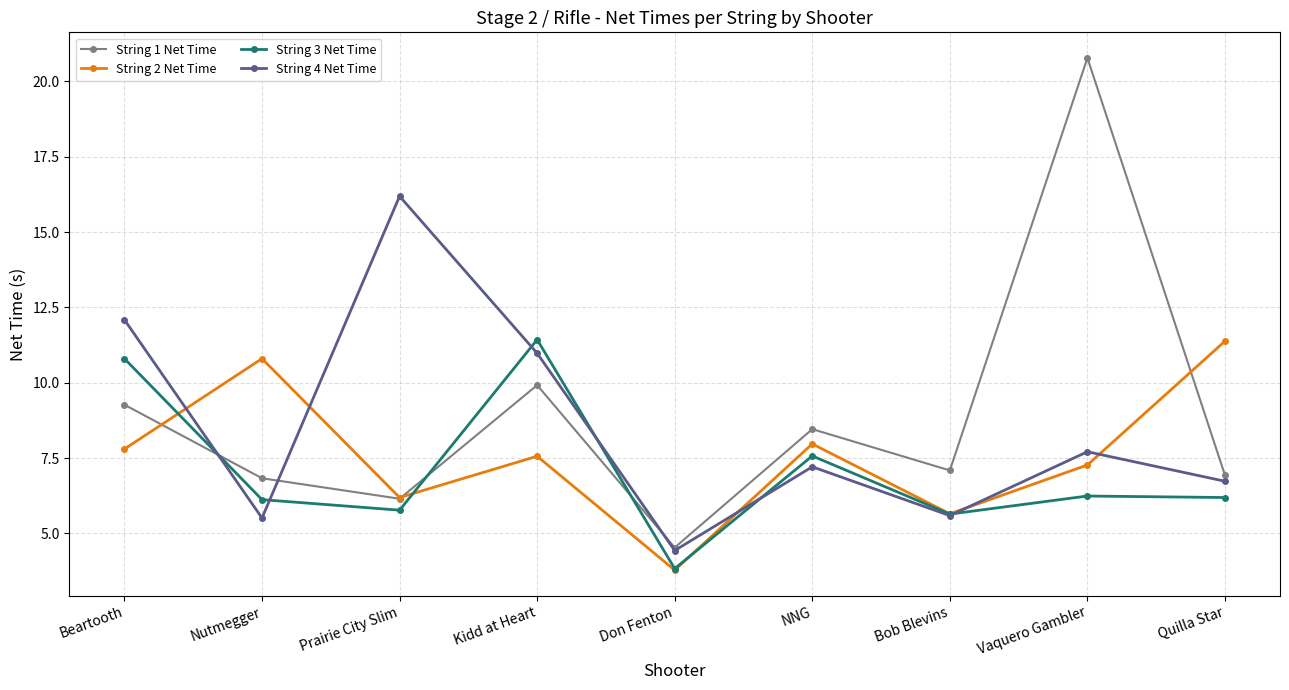

What is the minimum value for String 1 Net Time?

4.5